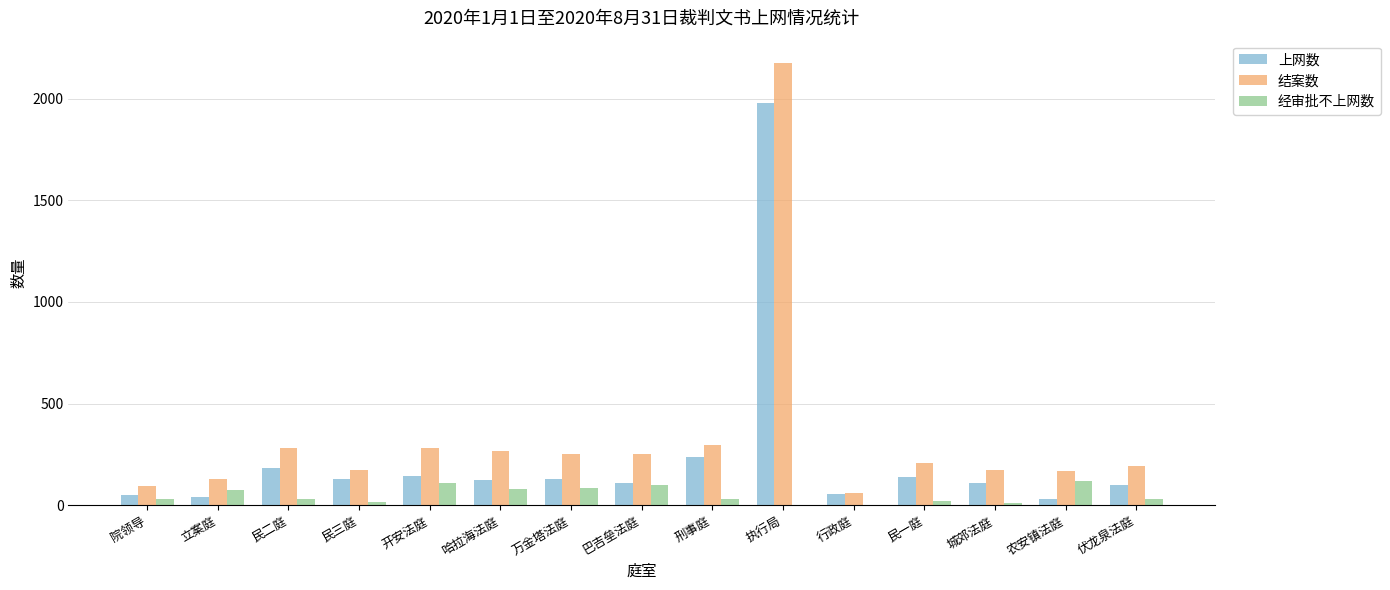

What is the highest value of the 经审批不上网数 series?

119